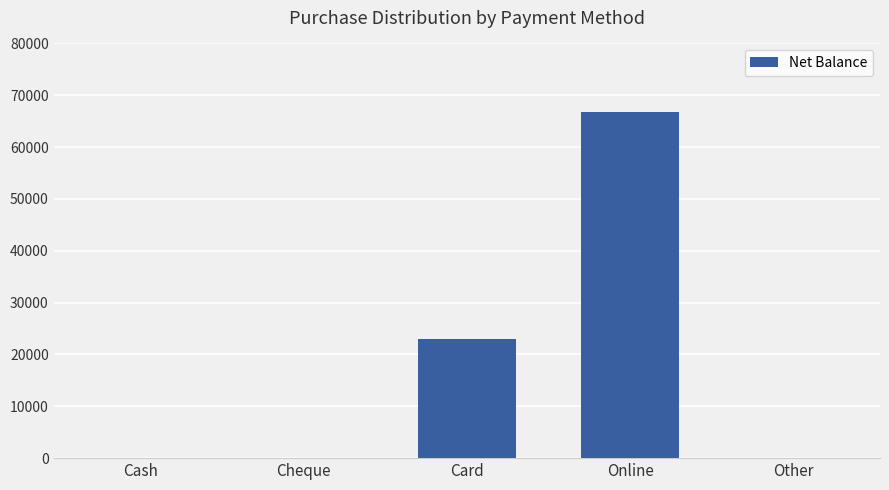

True or false: the data shows -21665.3 at Other.

False